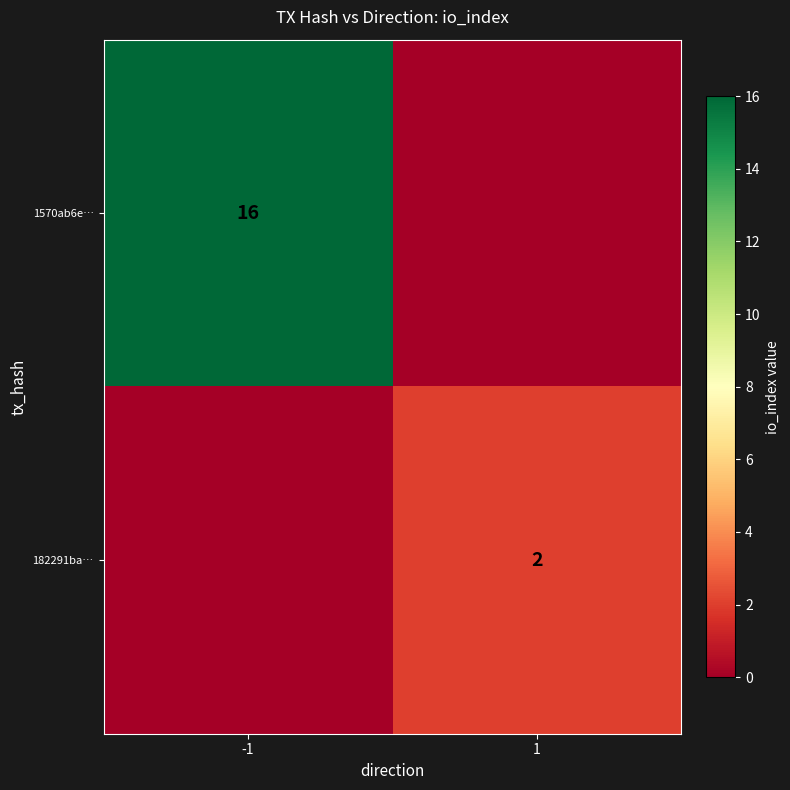

Is it true that 182291ba… equals 3 at 1?

False